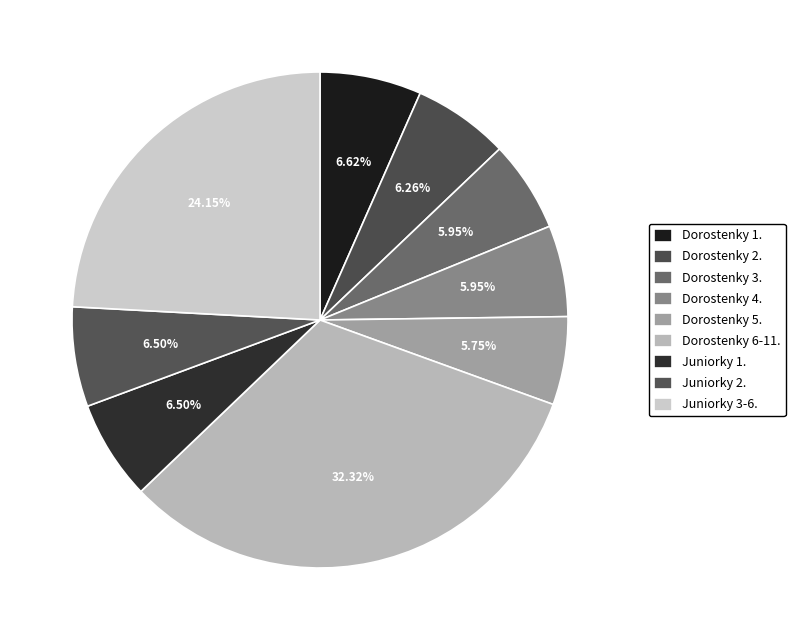

How many segments does this pie chart have?

9